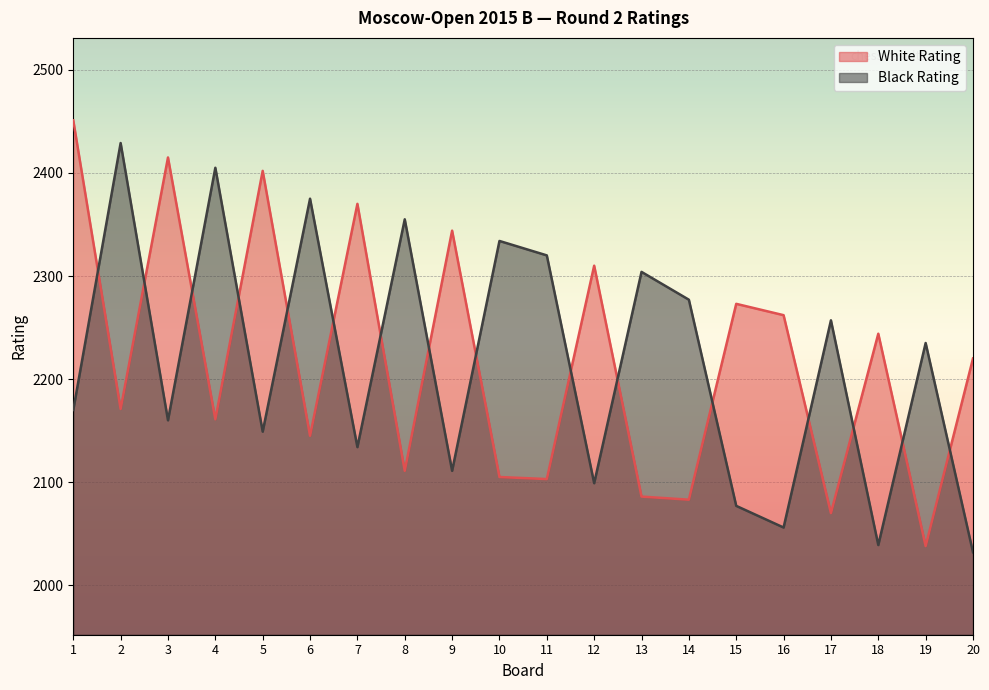

Is the value of White Rating at 20 greater than the value of Black Rating at 13?

No